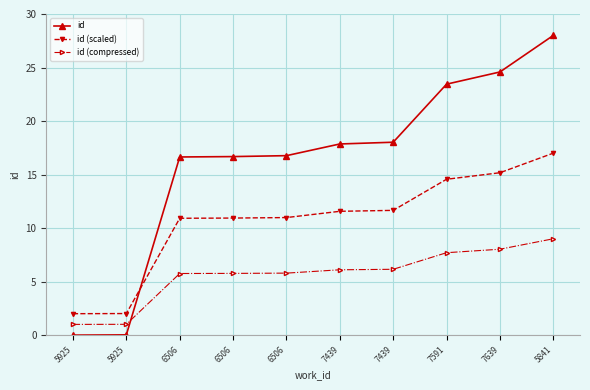

What is the highest value of the id series?

28.0